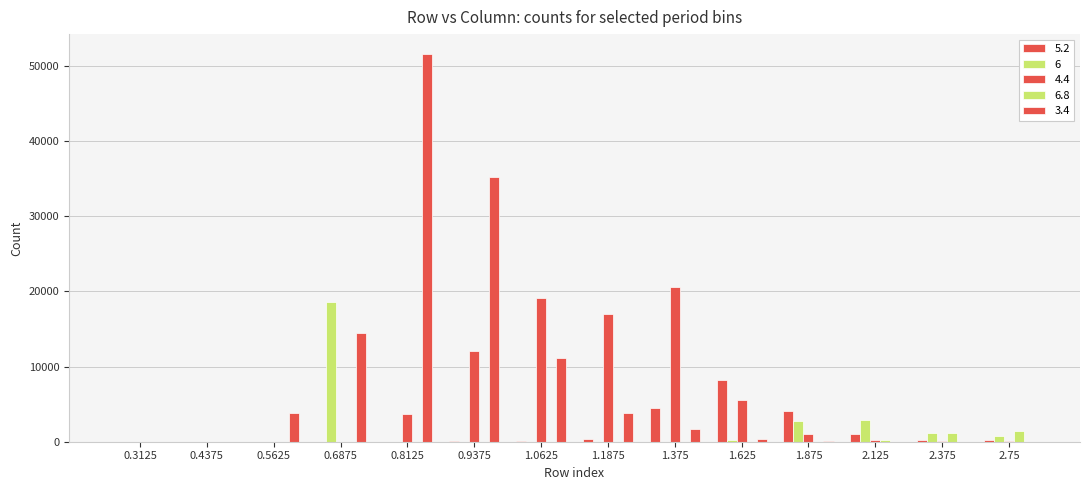

At which label is 4.4 closest to 10263?

0.9375